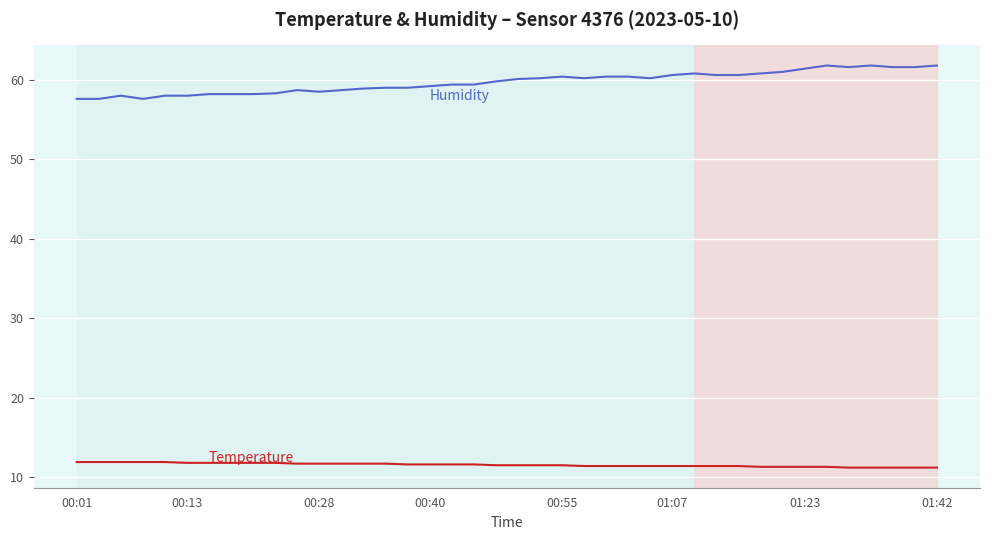

Does the chart display data point markers on the line(s)?

No